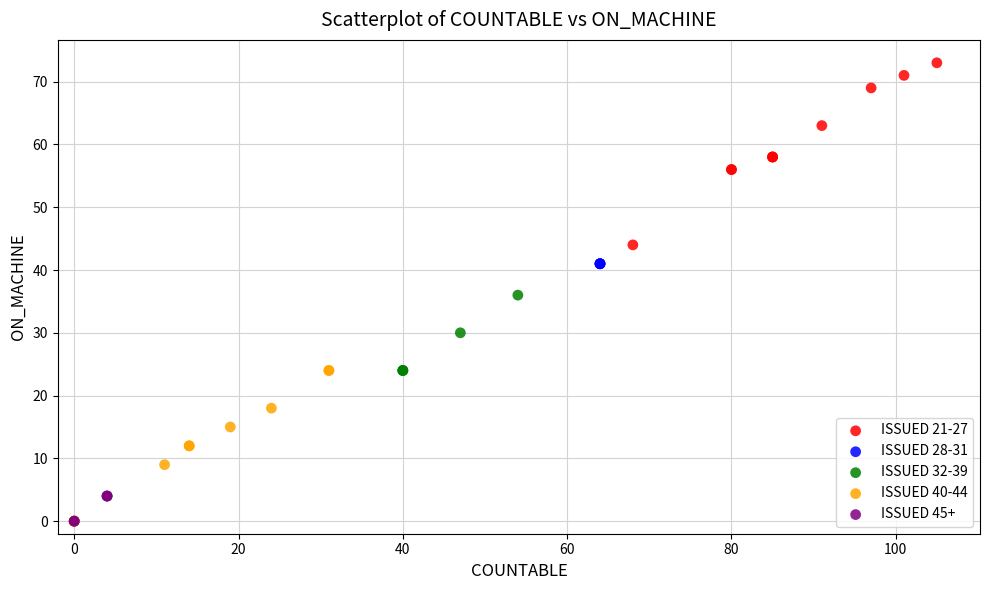

Which series contains the highest Y value?

ISSUED 21-27